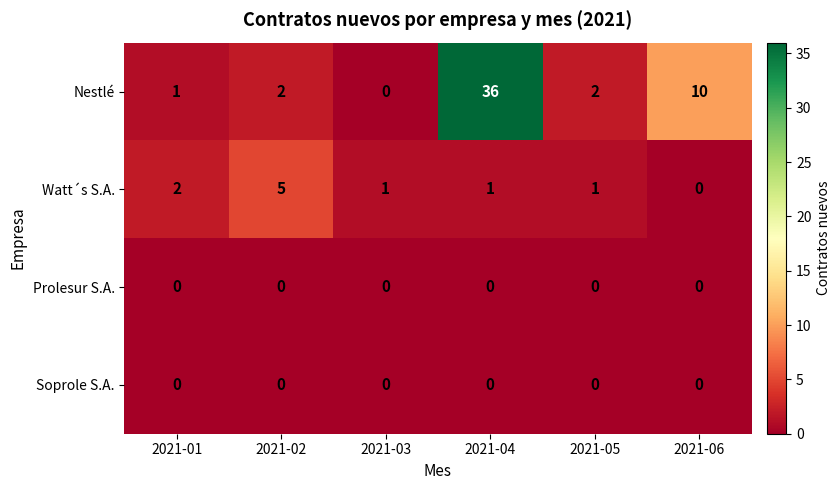

At which label does Watt´s S.A. first exceed 1?

2021-01